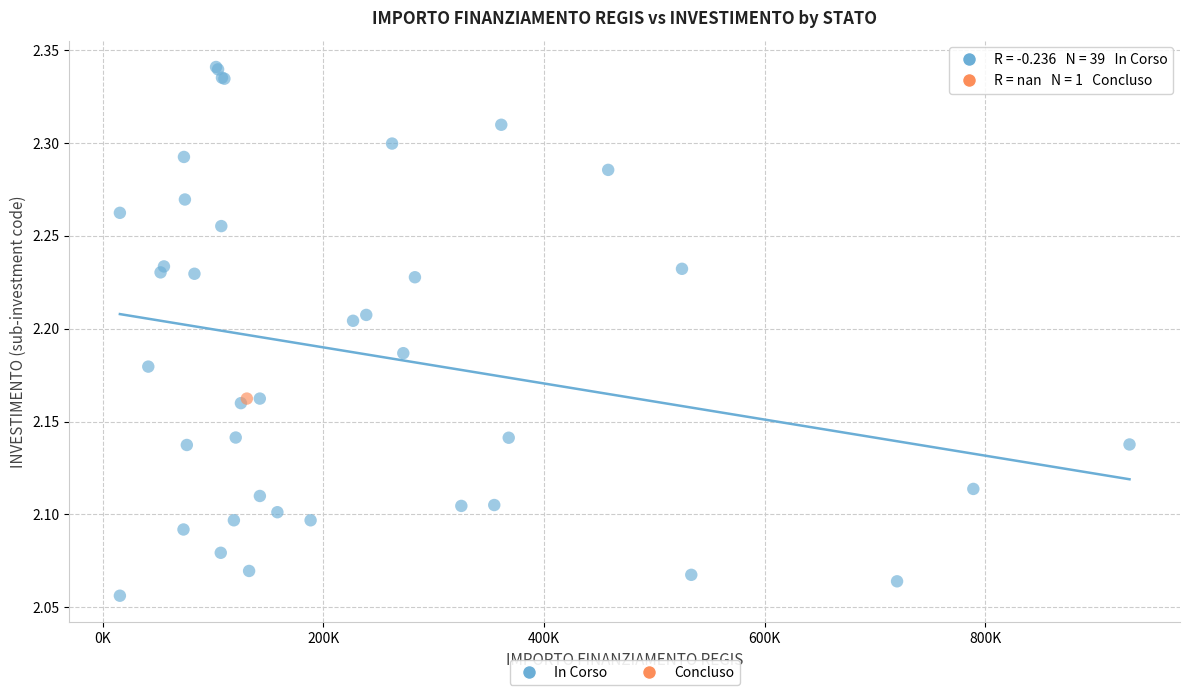

What are all the series names shown in the legend?

In Corso, Concluso